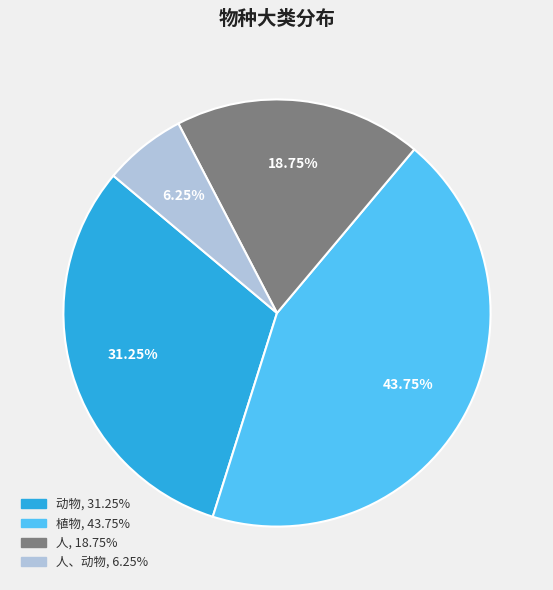

Is there any slice that represents more than half of the pie?

No